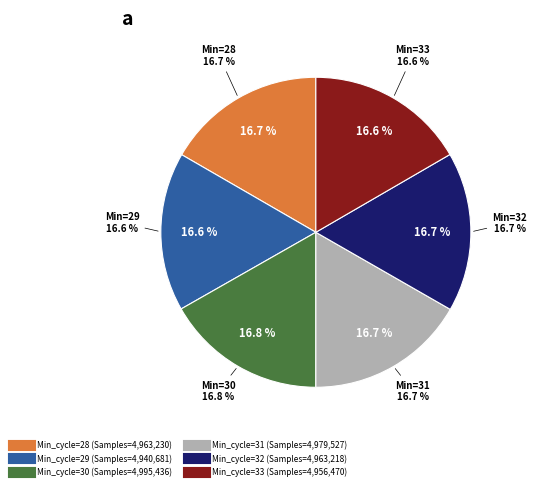

Do 28 and 33 together represent more than half of the pie?

No